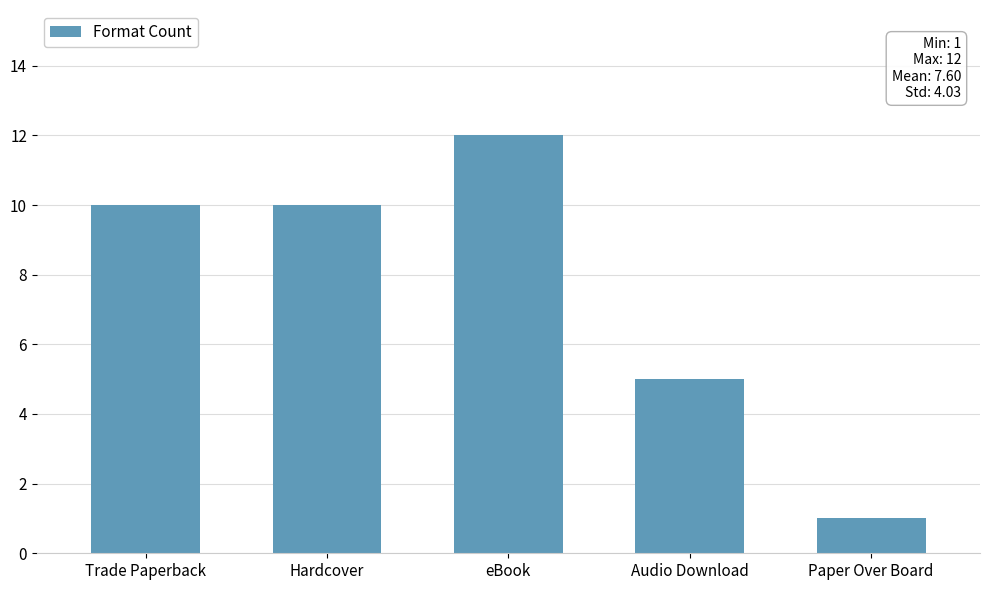

How many values are between 5 and 10?

3